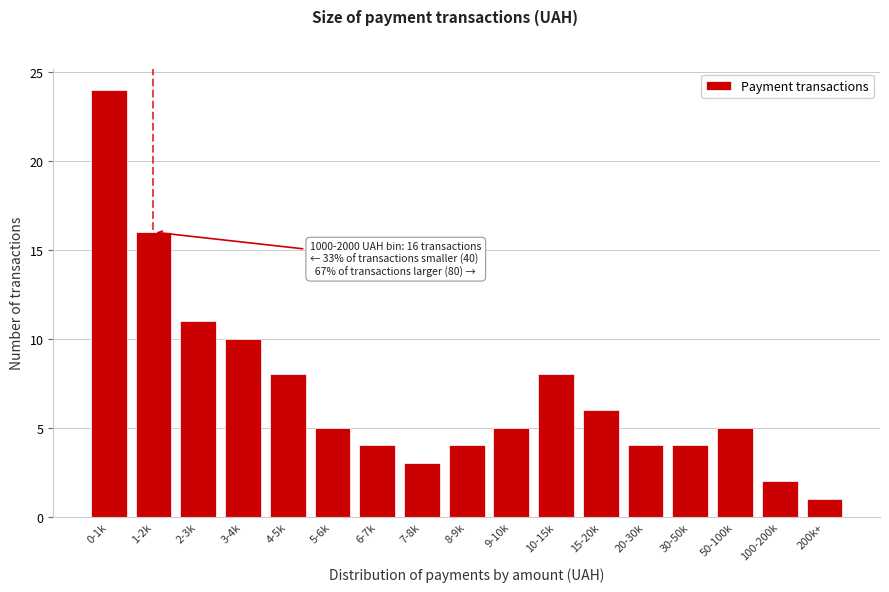

Reading left to right, extract all data points from this chart.

0-1k=24	1-2k=16	2-3k=11	3-4k=10	4-5k=8	5-6k=5	6-7k=4	7-8k=3	8-9k=4	9-10k=5	10-15k=8	15-20k=6	20-30k=4	30-50k=4	50-100k=5	100-200k=2	200k+=1